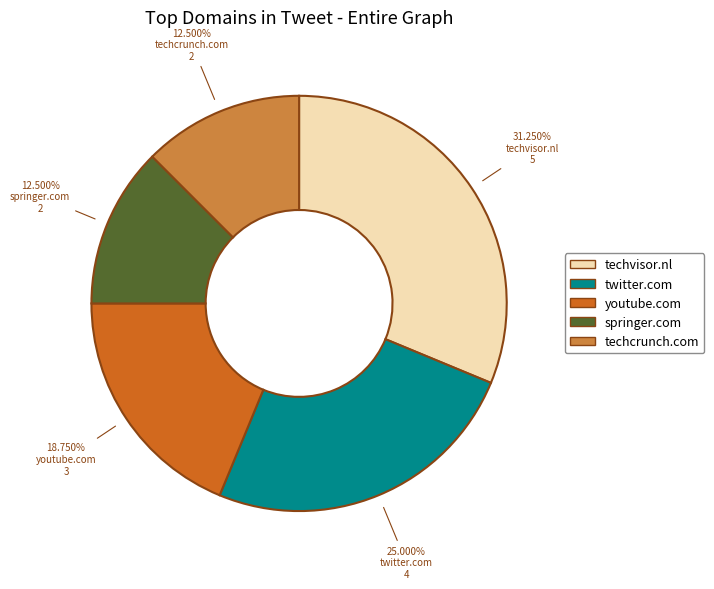

Which category has the biggest portion of the pie?

techvisor.nl